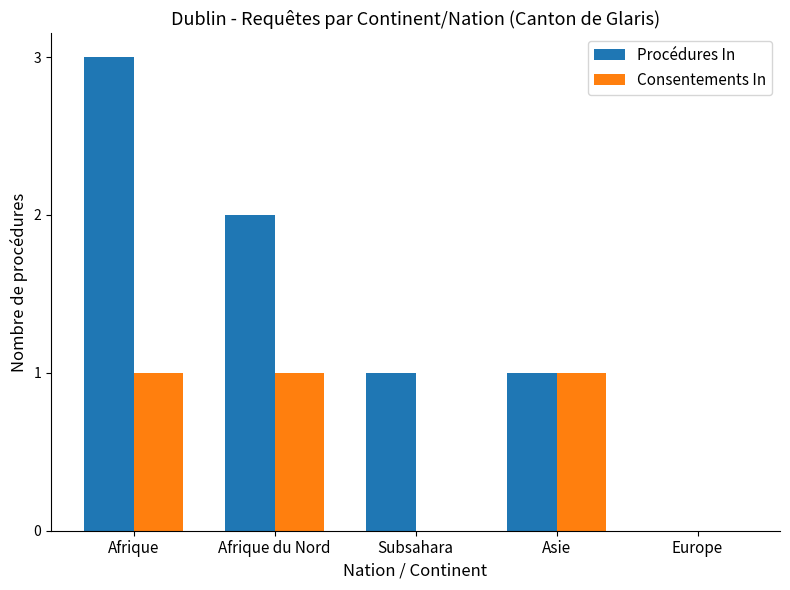

At which category is the sum across all series the highest?

Afrique